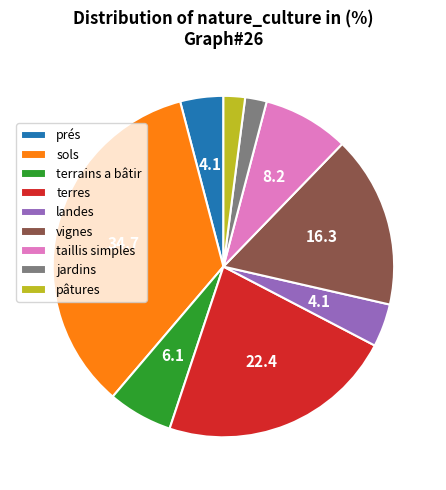

What is the largest slice in the pie chart?

sols